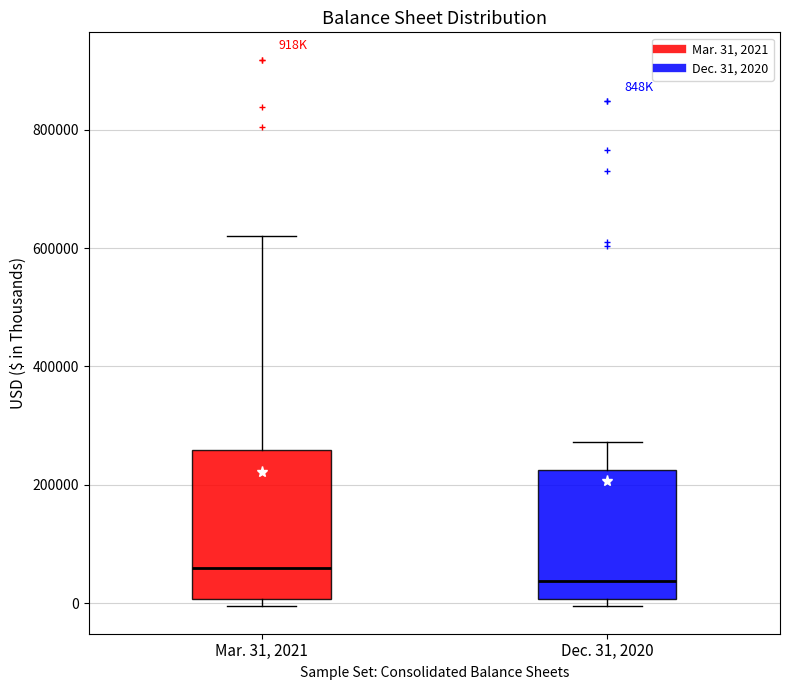

Reading left to right, transcribe this box plot: for each box, give where its median line is, the range the box spans, and where its two whiskers end, as read against the y-axis. The values are not printed on the chart, so give them approximately, as read against the axis.

Mar. 31, 2021: median 60000, box 0 to 260000, whiskers 0 (just below the box's lower edge) to 620000
Dec. 31, 2020: median 40000, box 0 to 220000, whiskers 0 (just below the box's lower edge) to 280000